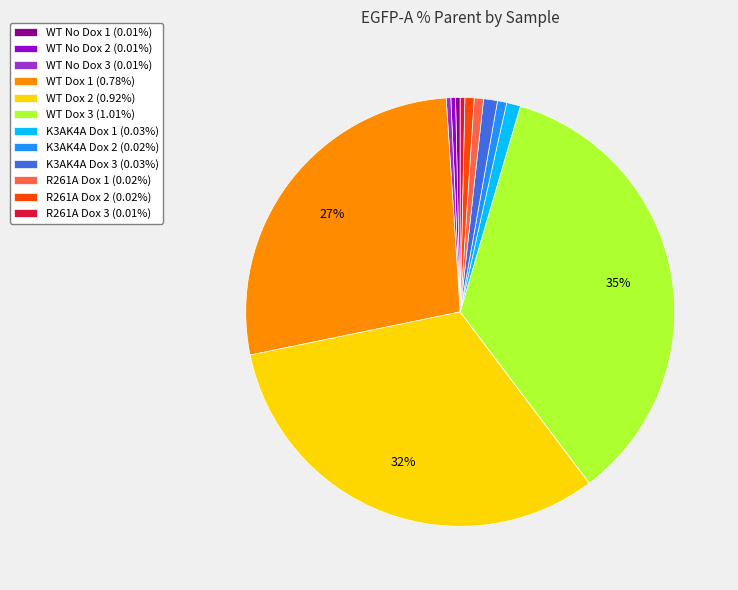

To the nearest percent, what is the difference between the largest and smallest slice percentages?

35%